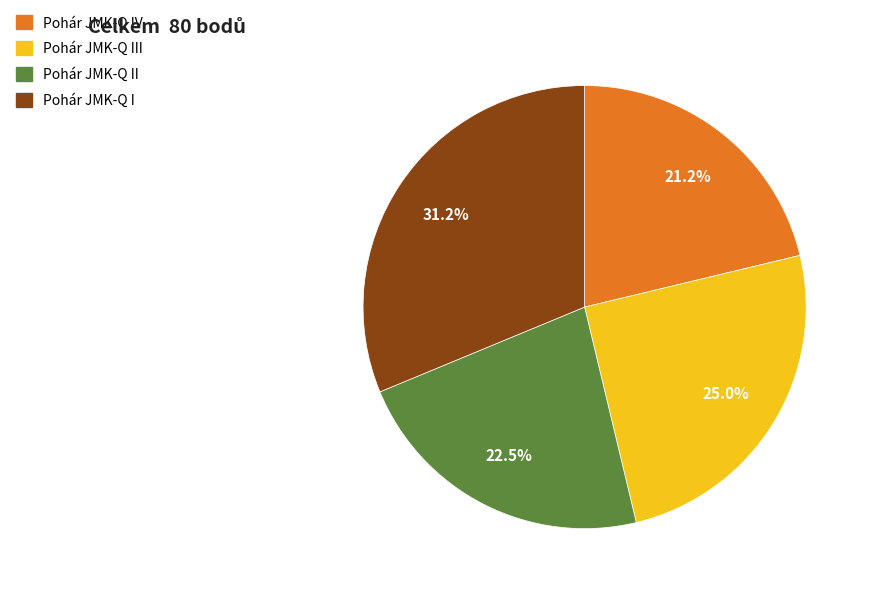

Is there any slice that represents more than half of the pie?

No